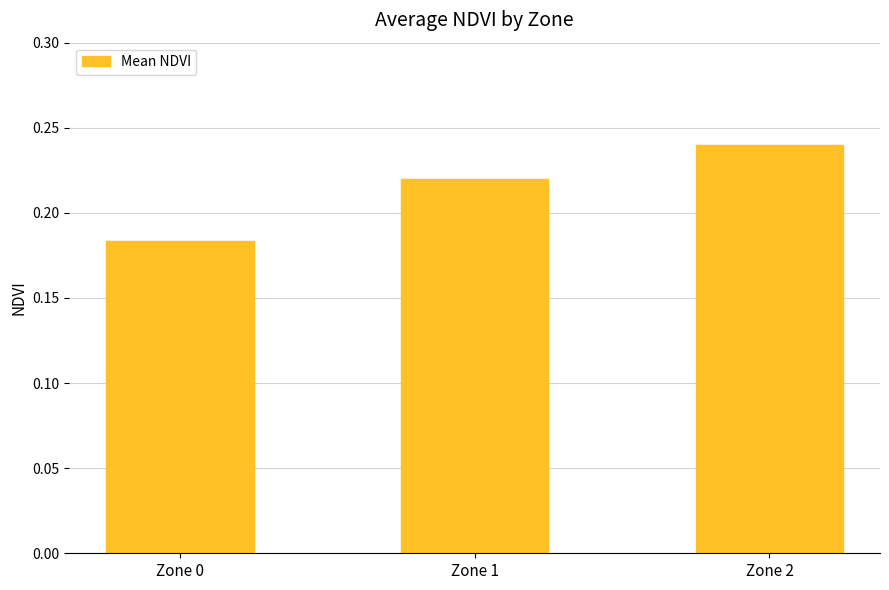

What is the sum of all values?

0.6